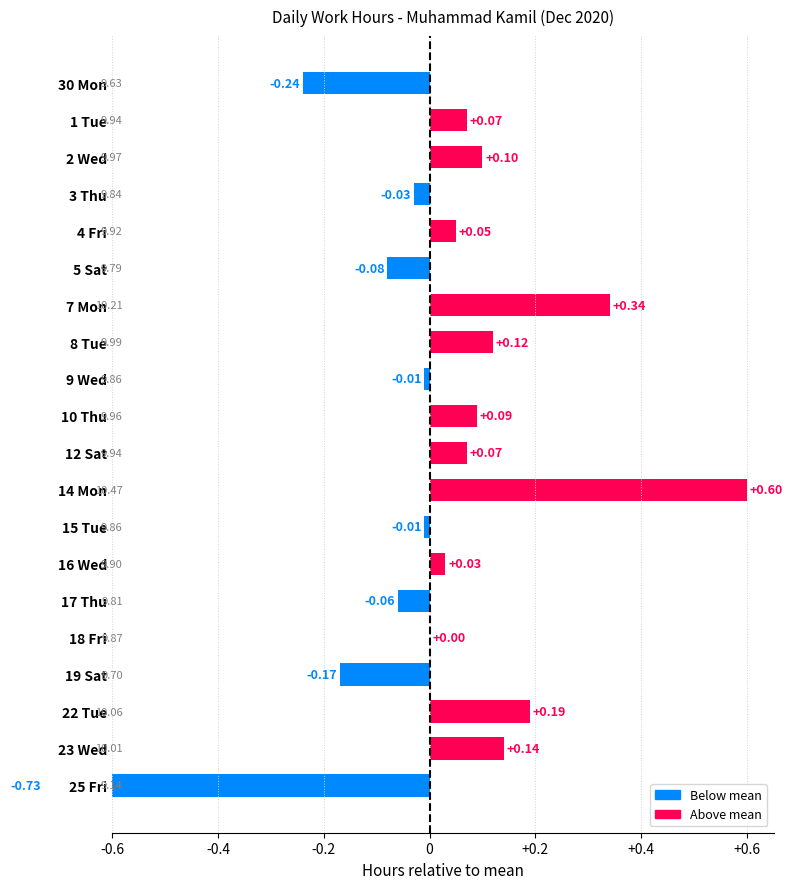

What is the smallest value displayed?

-0.7